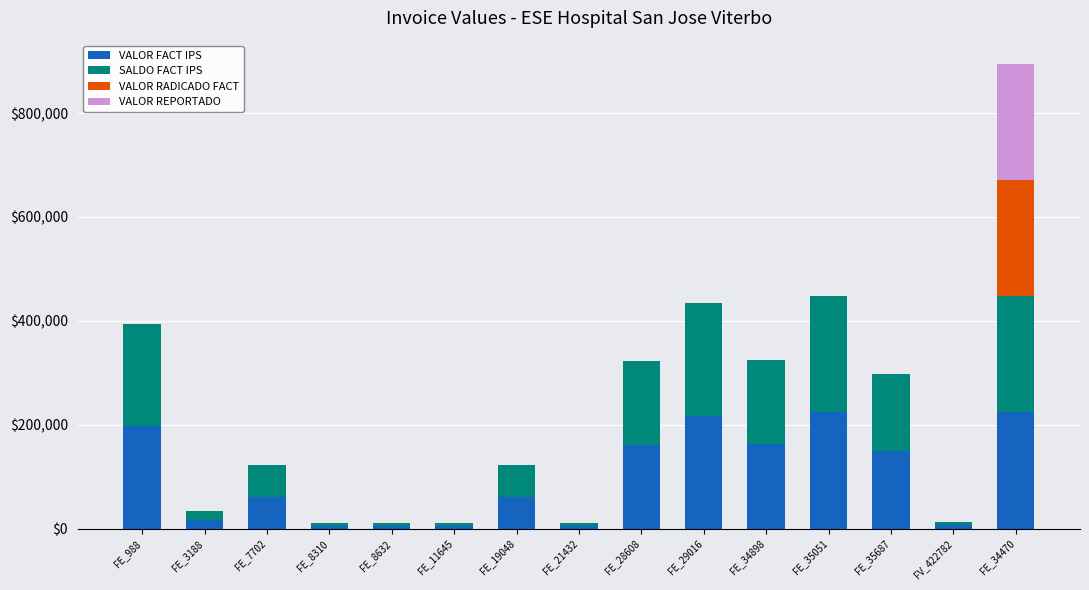

What is the total value across all series at FE_29016?

434964